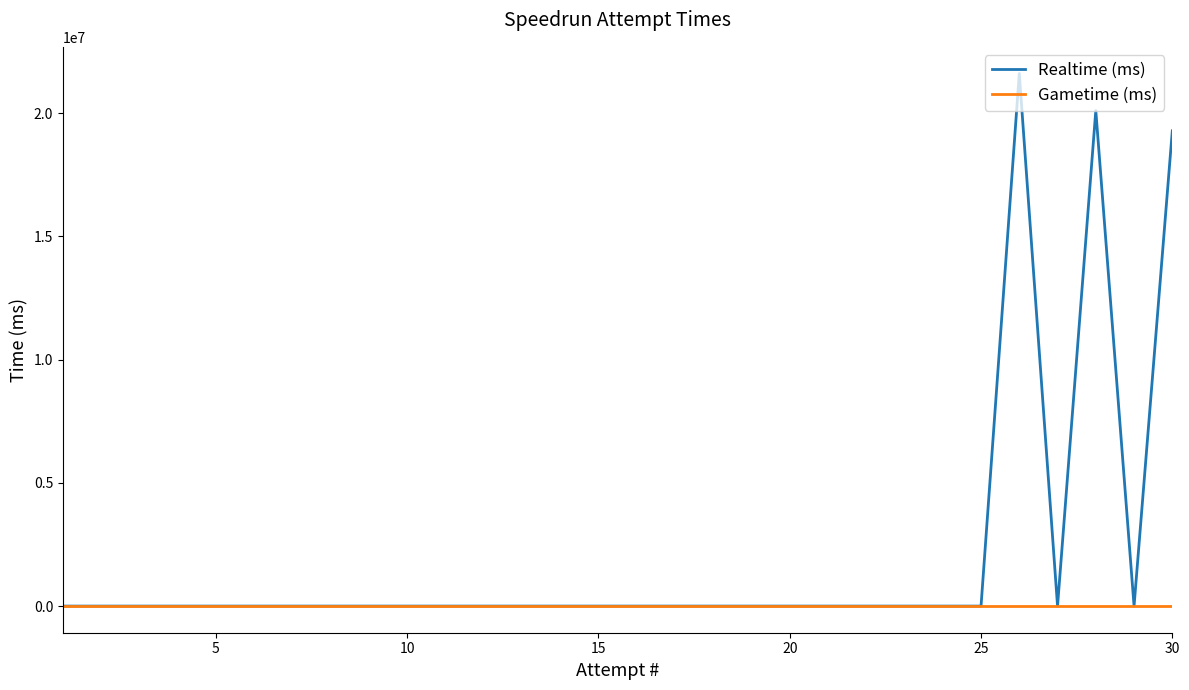

Reading right to left, transcribe all the data shown in this chart.

Realtime (ms): 19280352	0	20102642	0	21606379	0	0	0	0	0	0	0	0	0	0	0	0	0	0	0	0	0	0	0	0	0	0	0	0	0
Gametime (ms): 0	0	0	0	0	0	0	0	0	0	0	0	0	0	0	0	0	0	0	0	0	0	0	0	0	0	0	0	0	0